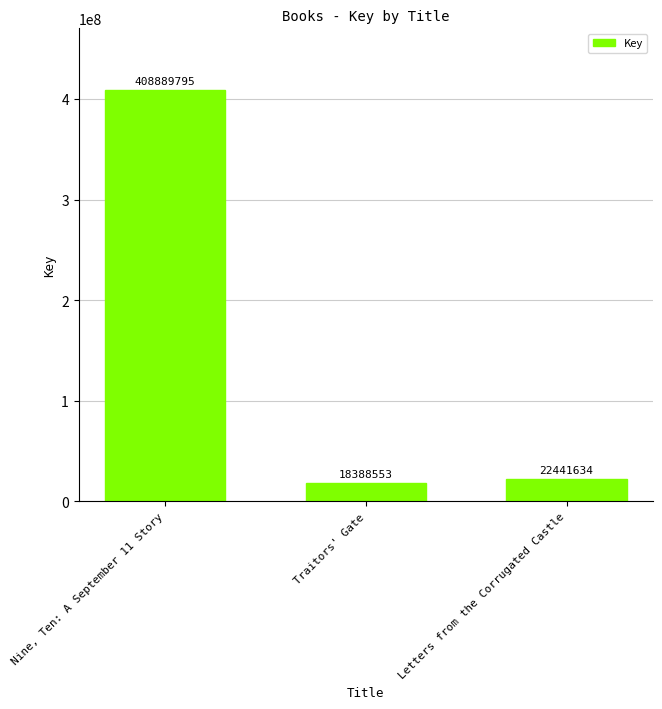

At which label does the data first exceed 22441634?

Nine, Ten: A September 11 Story